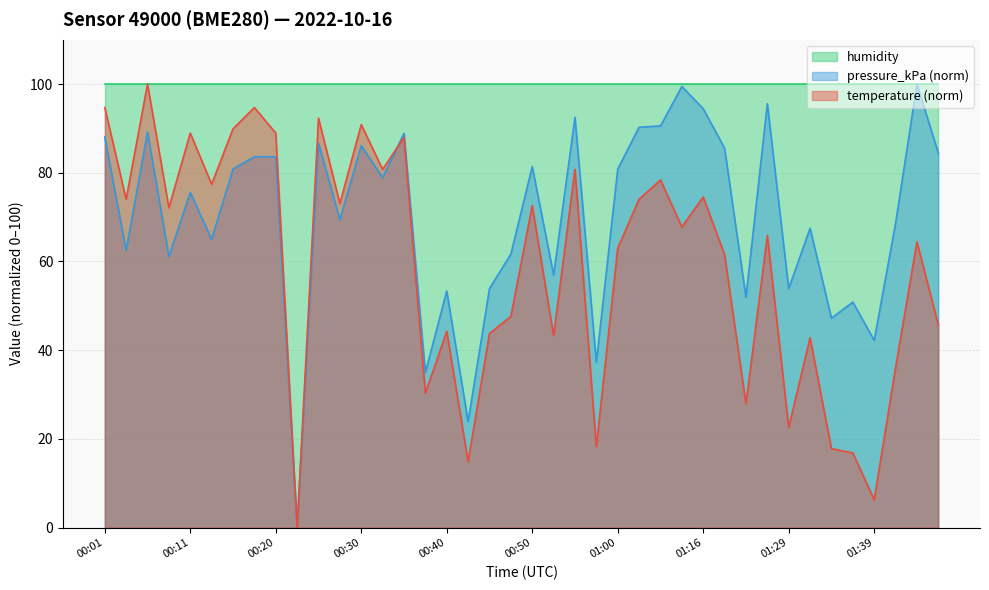

What is the maximum value shown in the chart?

100.0